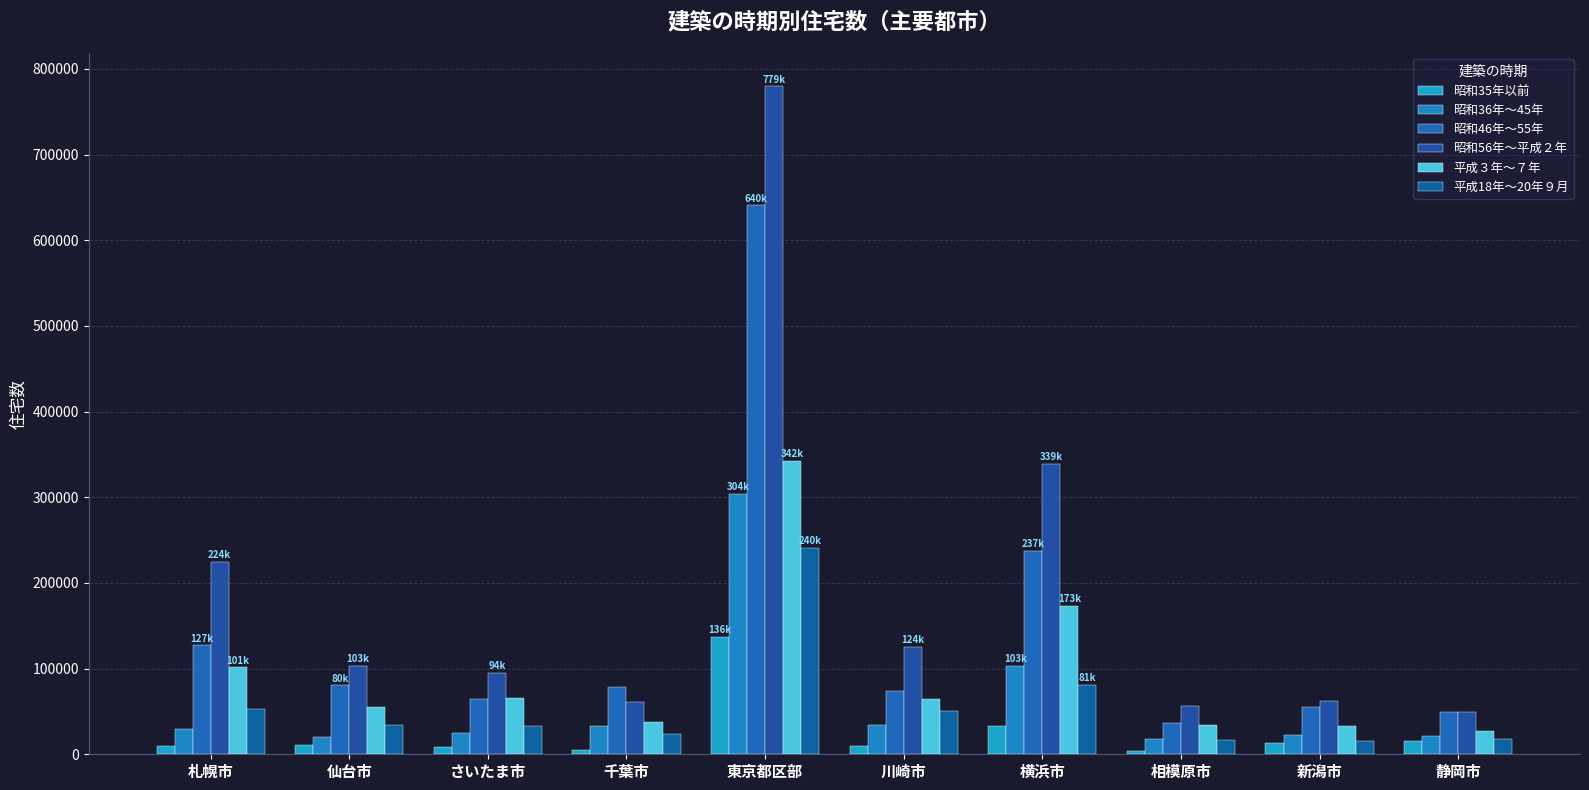

Which category has the lowest value in the 平成３年～７年 series?

静岡市